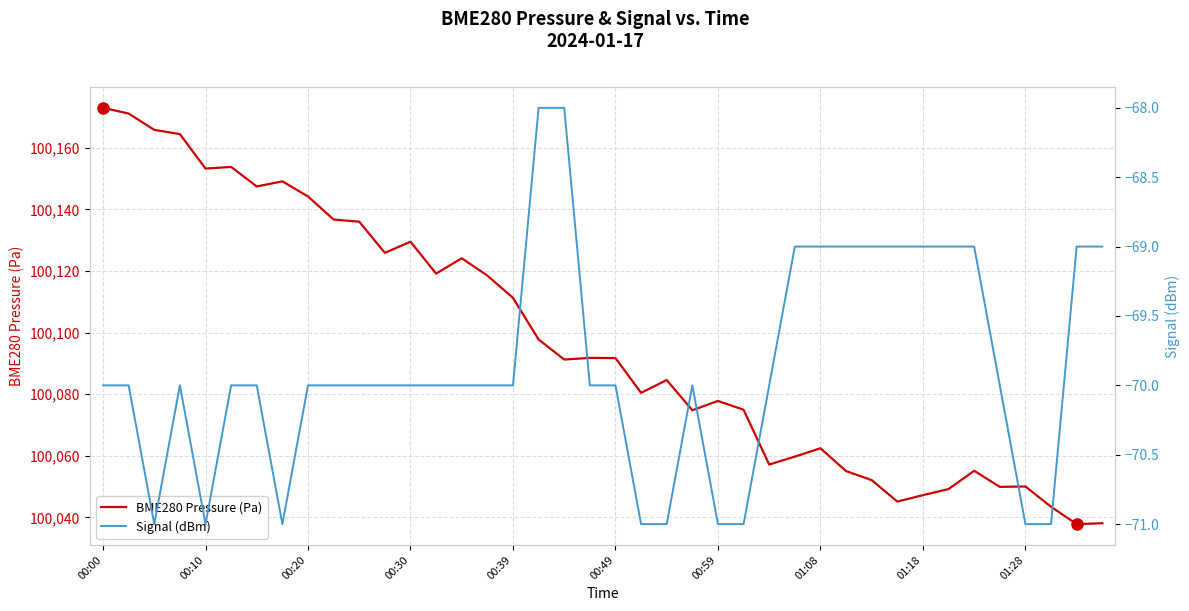

At which category is the sum across all series the highest?

00:00